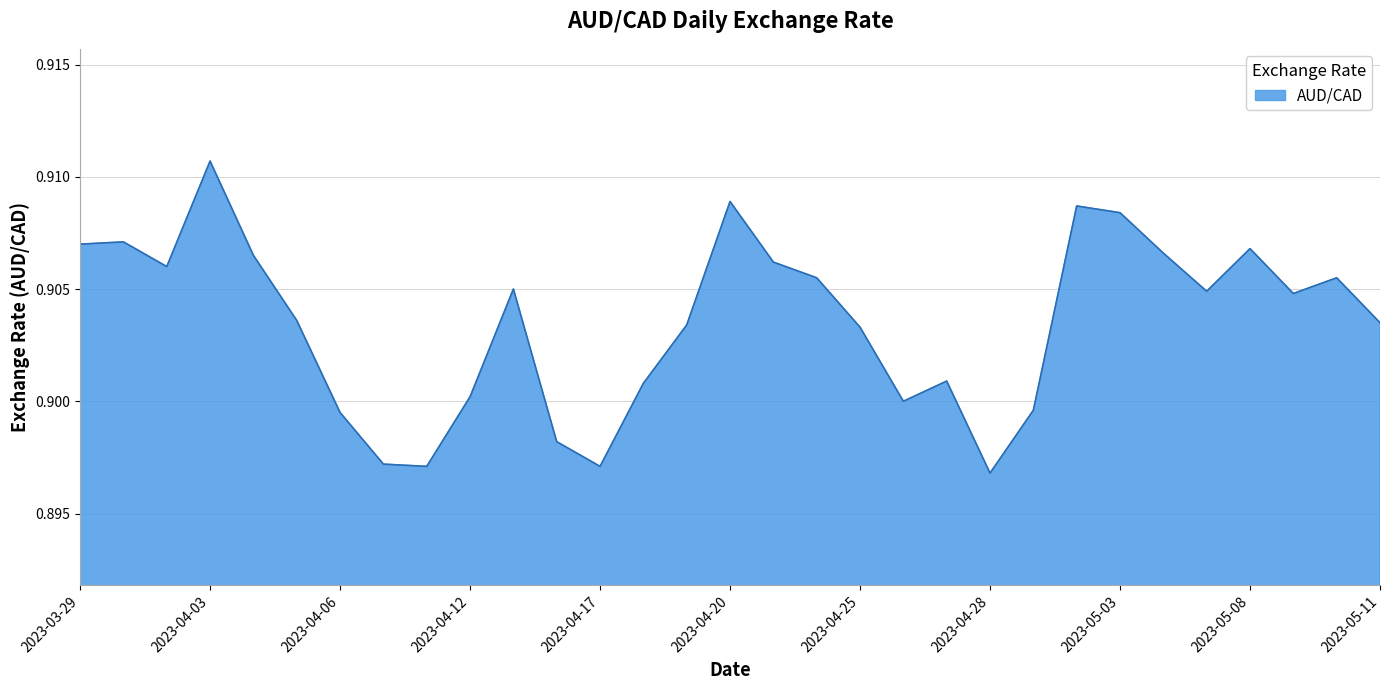

Rank the categories by value from highest to lowest.

2023-04-03, 2023-04-20, 2023-05-02, 2023-05-03, 2023-03-30, 2023-03-29, 2023-05-08, 2023-05-04, 2023-04-04, 2023-04-21, 2023-03-31, 2023-04-24, 2023-05-10, 2023-04-13, 2023-05-05, 2023-05-09, 2023-04-05, 2023-05-11, 2023-04-19, 2023-04-25, 2023-04-27, 2023-04-18, 2023-04-12, 2023-04-26, 2023-05-01, 2023-04-06, 2023-04-14, 2023-04-10, 2023-04-11, 2023-04-17, 2023-04-28